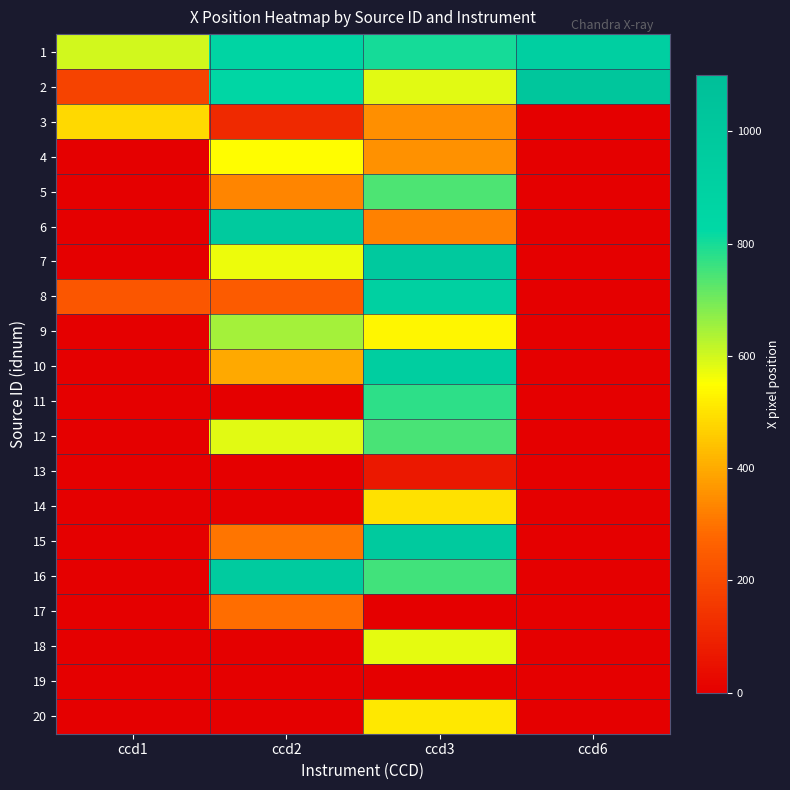

What is the total value across all series at ccd2?

7708.8